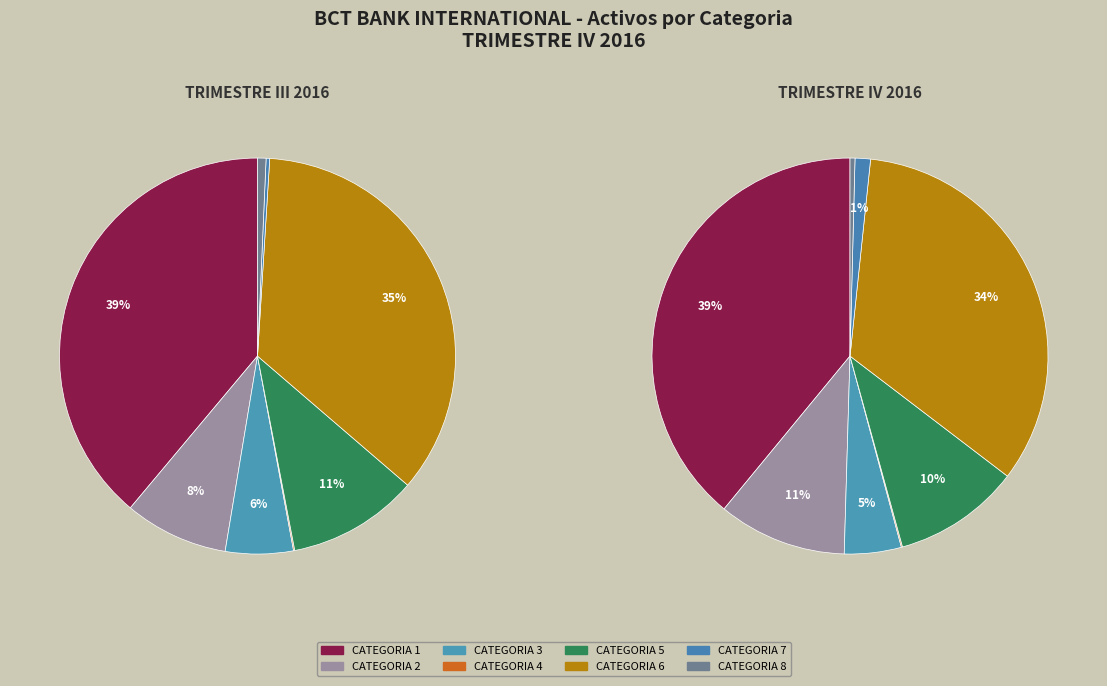

Rank the categories by value from lowest to highest.

CATEGORIA 4, CATEGORIA 8, CATEGORIA 7, CATEGORIA 3, CATEGORIA 5, CATEGORIA 2, CATEGORIA 6, CATEGORIA 1